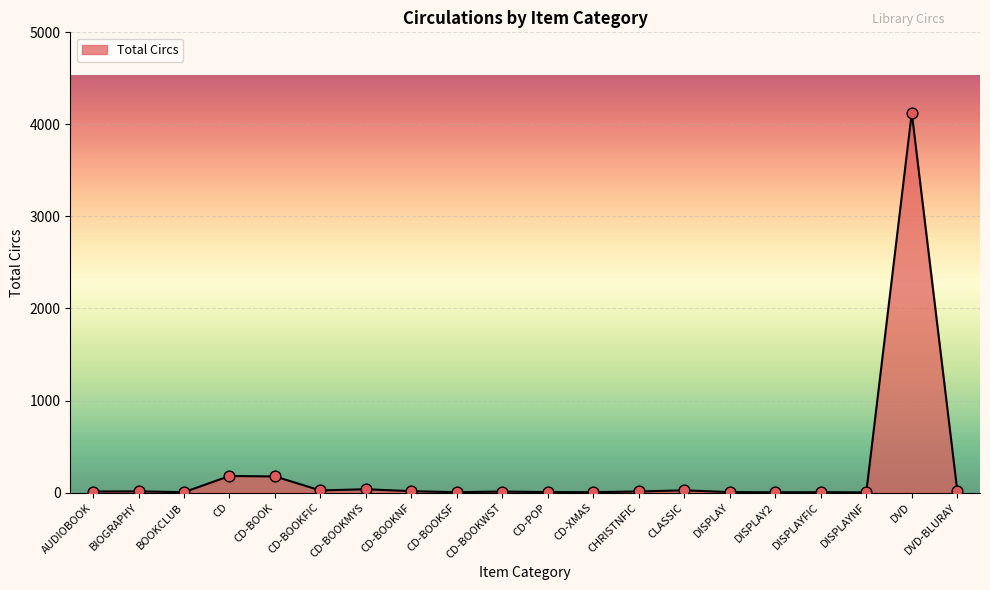

What is the change in value from DISPLAYNF to DVD-BLURAY?

+20